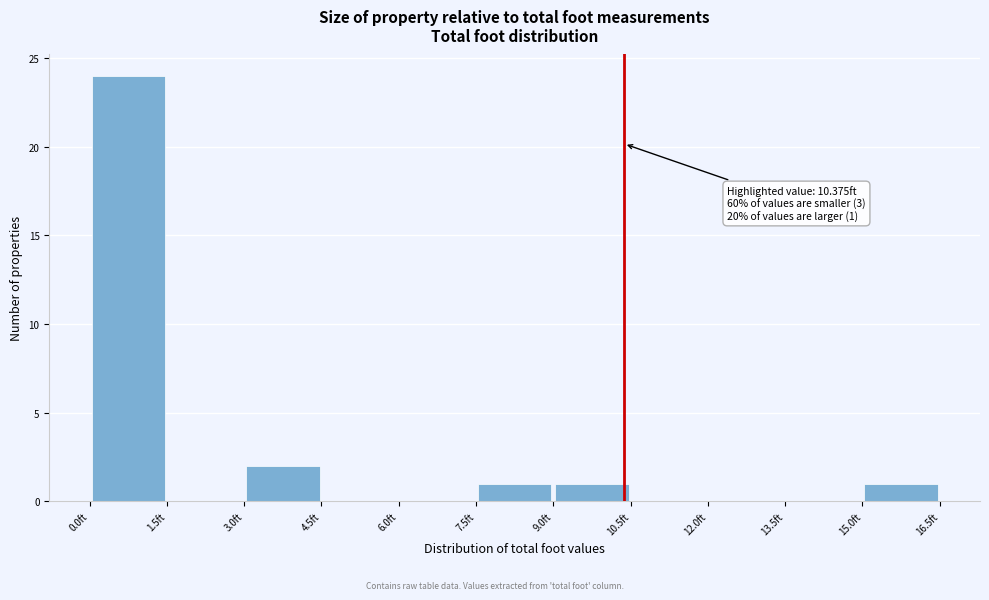

Over which range of the x-axis is the bar tallest?

0.0 to 1.5